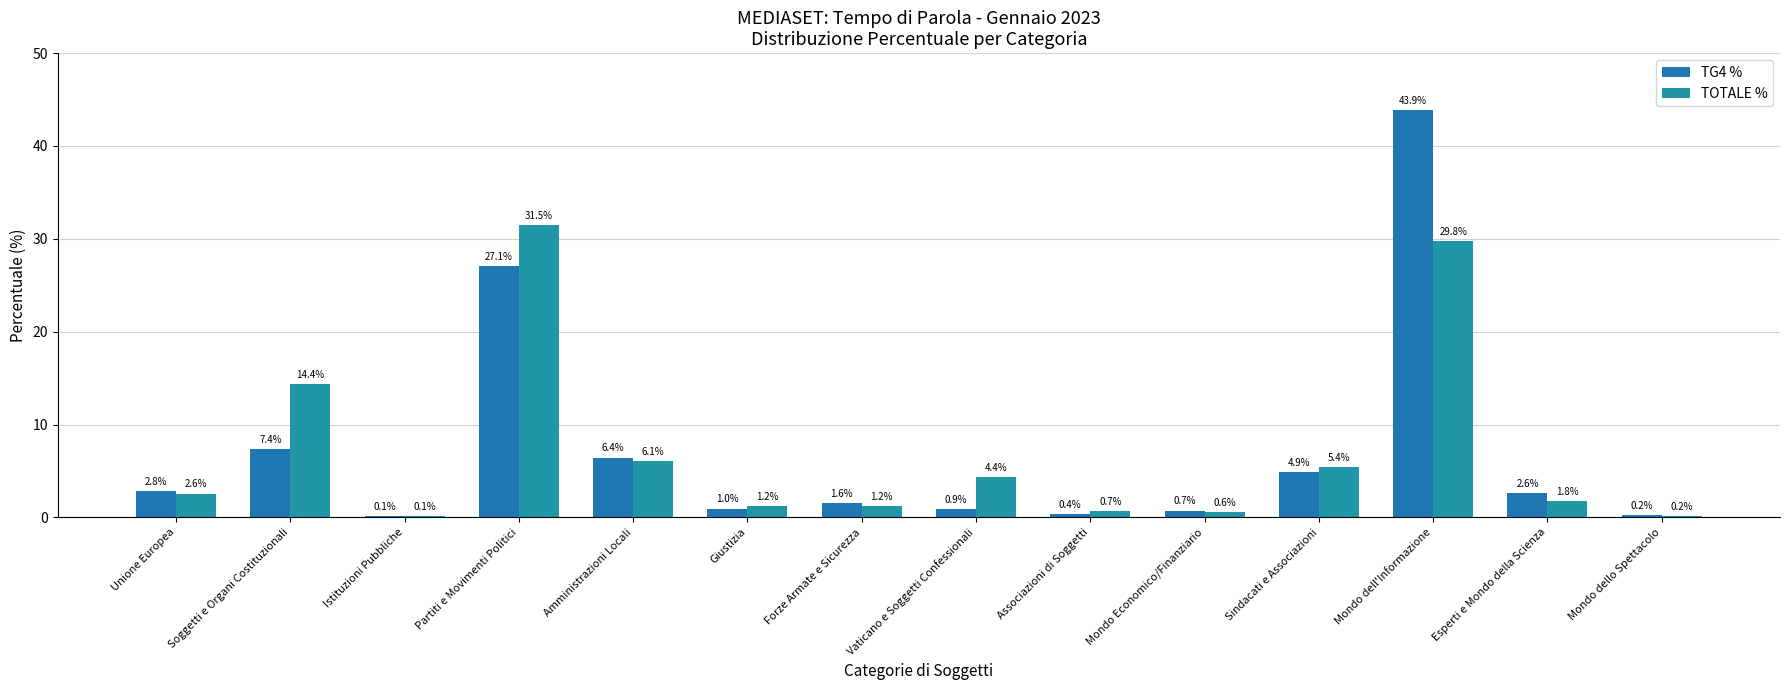

What is the label of the 6th bar from the left?

Giustizia